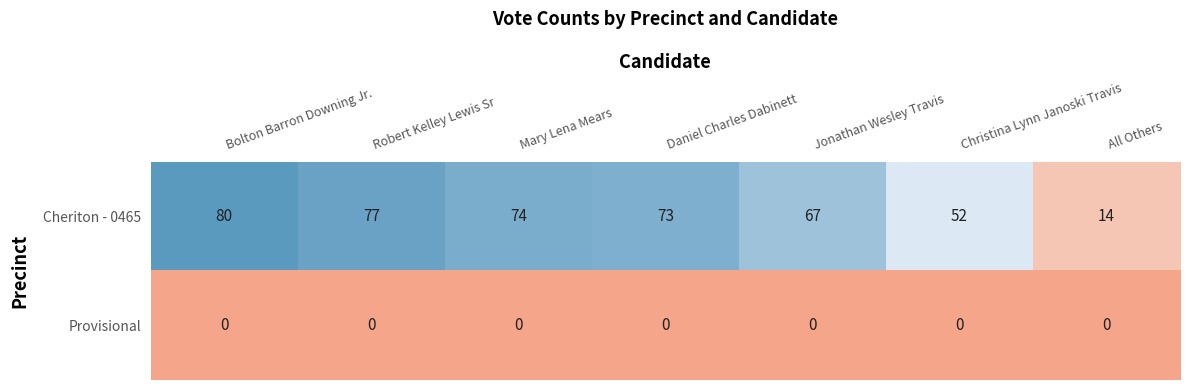

What is the sum of all Cheriton - 0465 values?

437